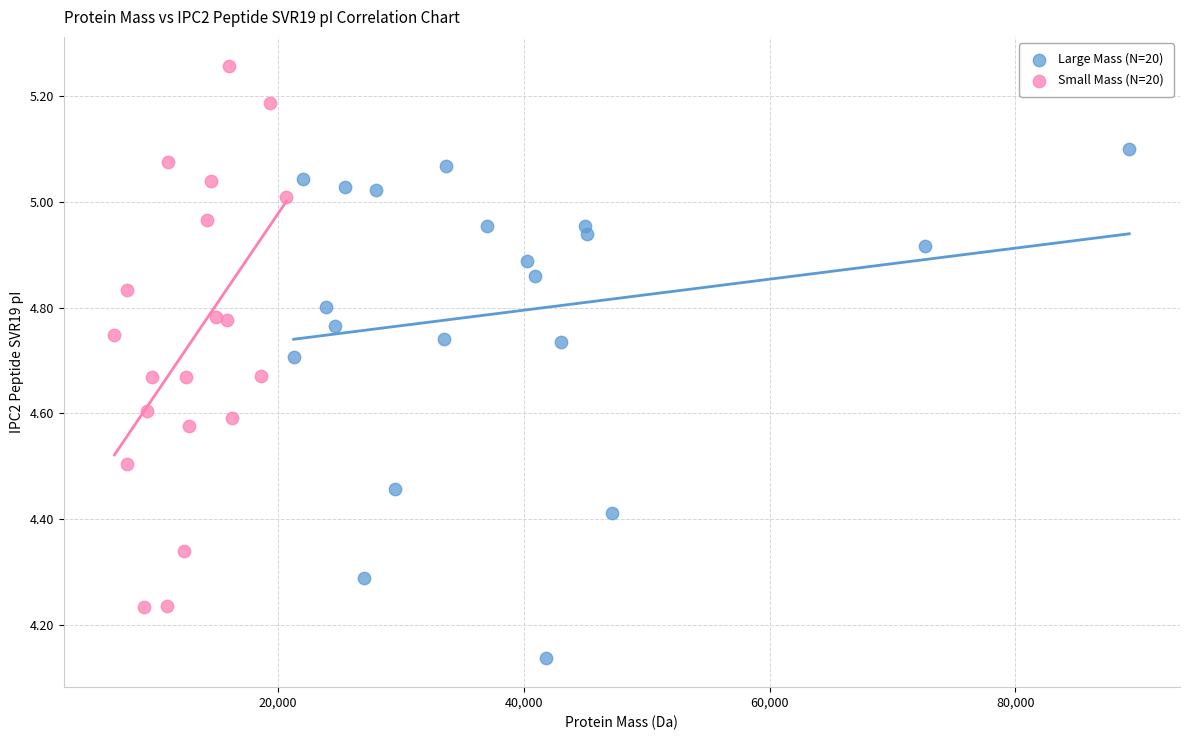

Which series reaches the minimum Y coordinate?

Large Mass (N=20)